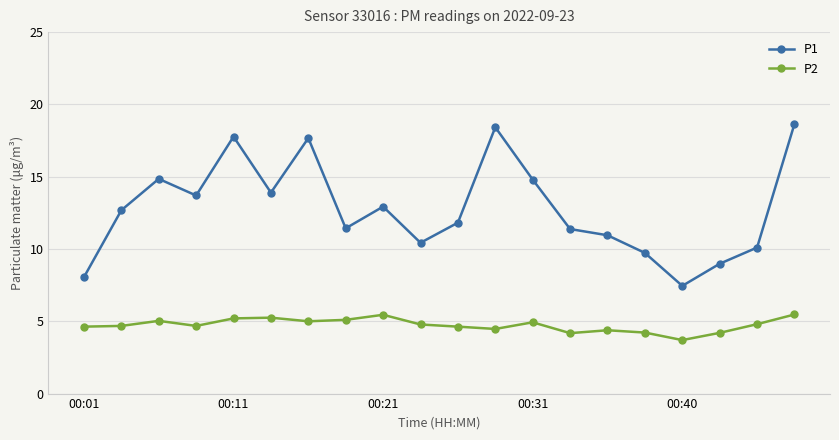

Rank the series by their average value, from lowest to highest.

P2, P1